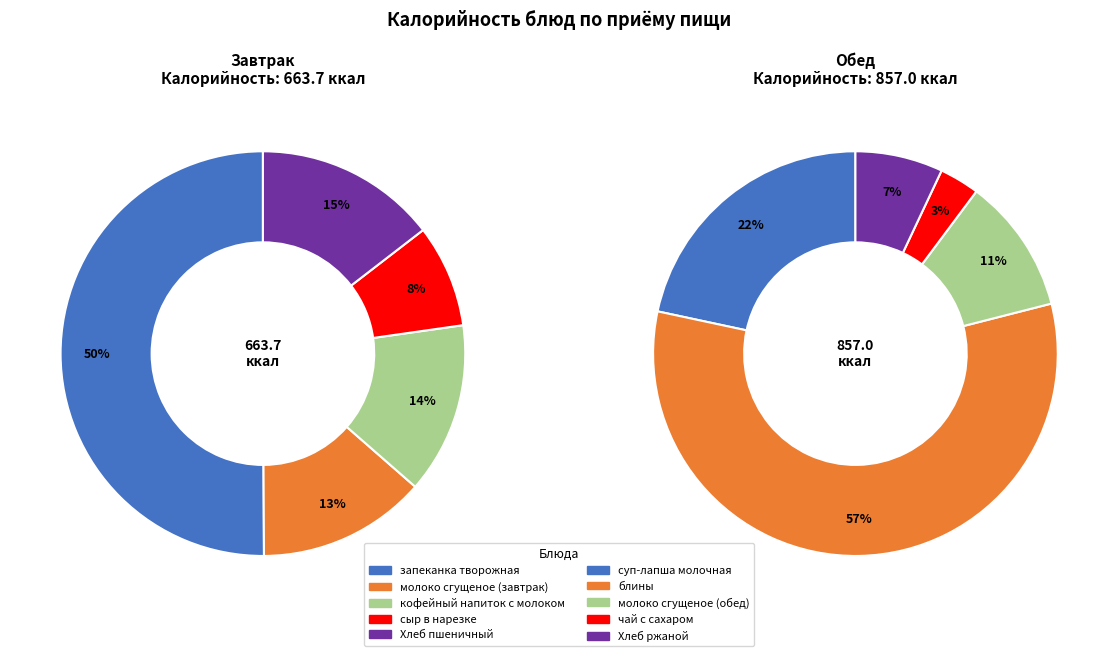

What is the change in value from Завтрак (Калорийность) to Обед (Калорийность)?

+193.3